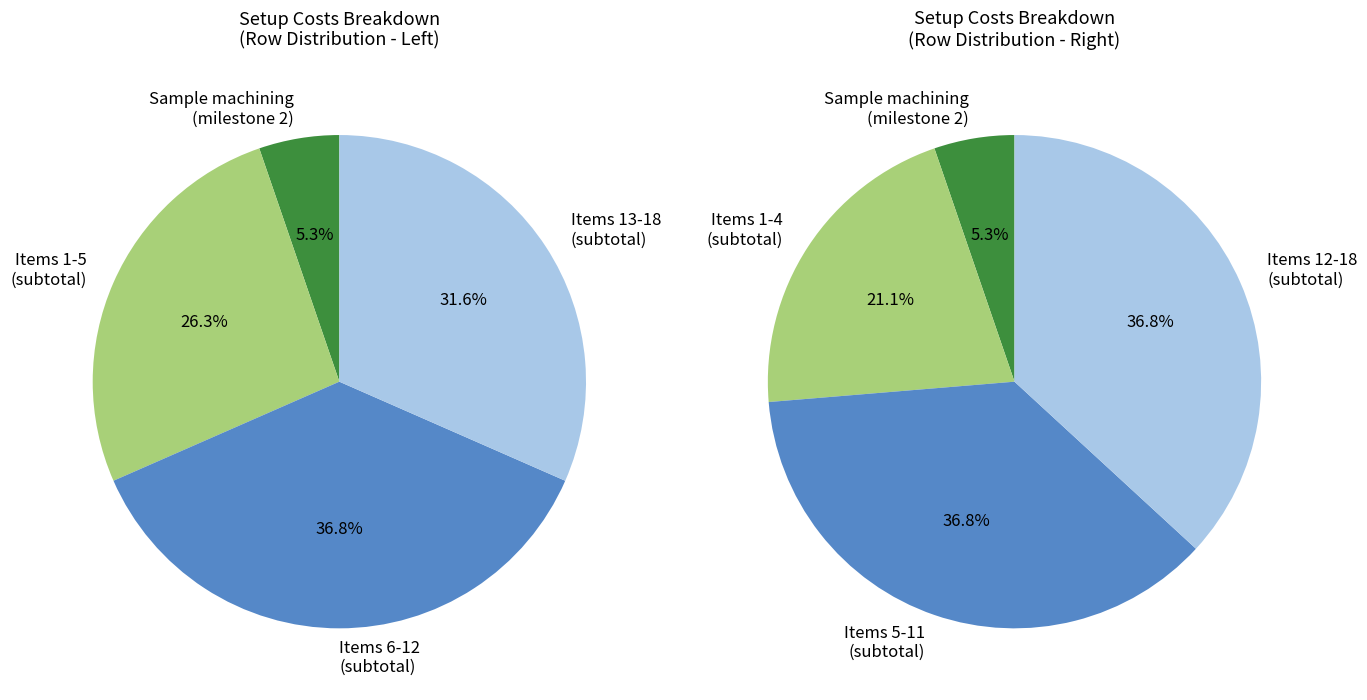

The 14 slice represents 1% of the pie. True or false?

False